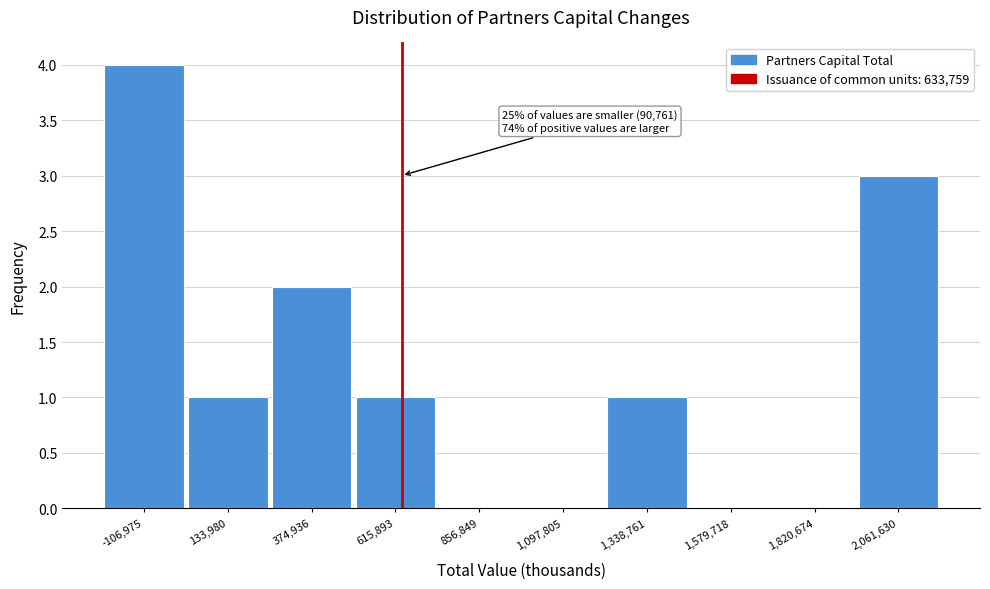

Which range on the x-axis has the tallest bar?

-250000 to 0